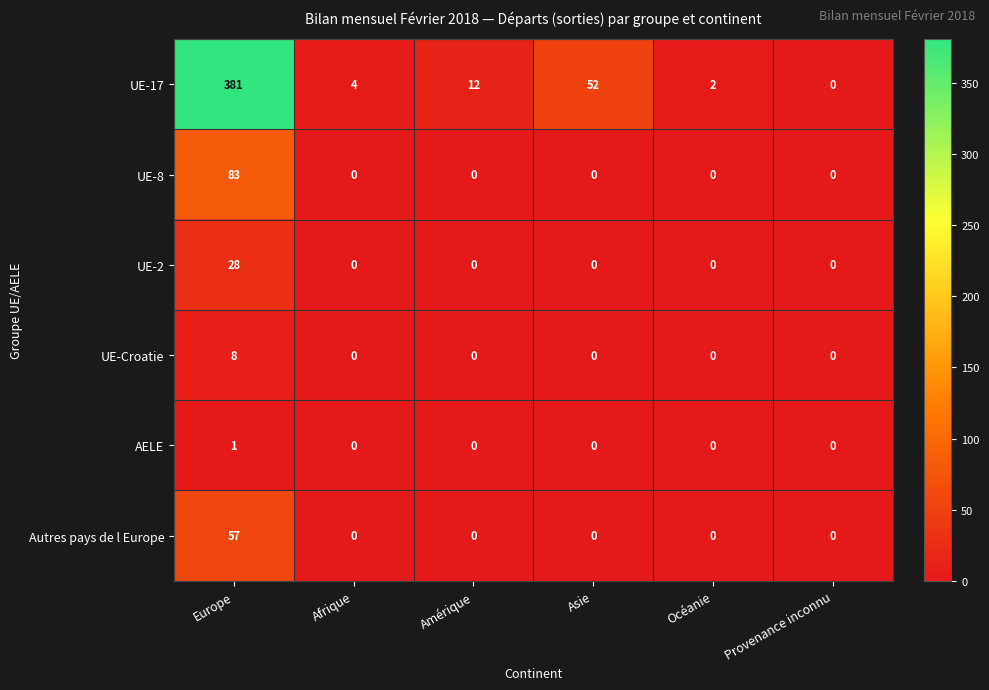

Which series has the widest spread of values?

UE-17